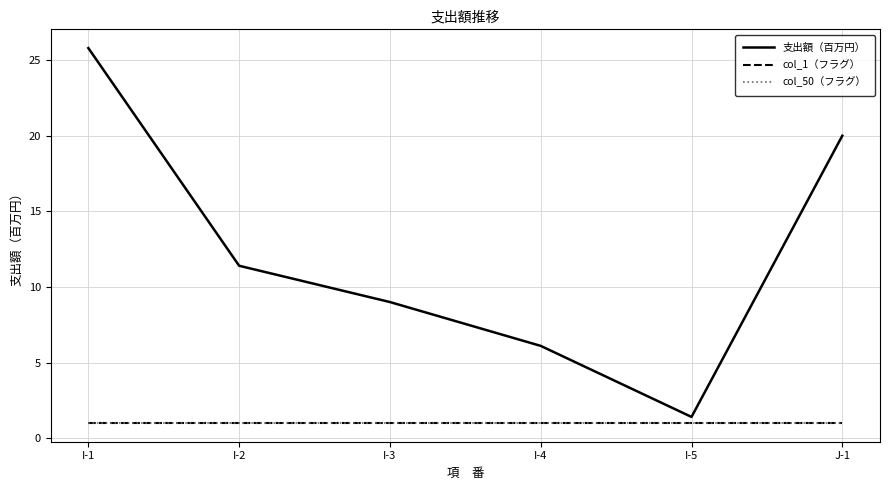

Is it true that col_1（フラグ） equals 0.4 at I-1?

False